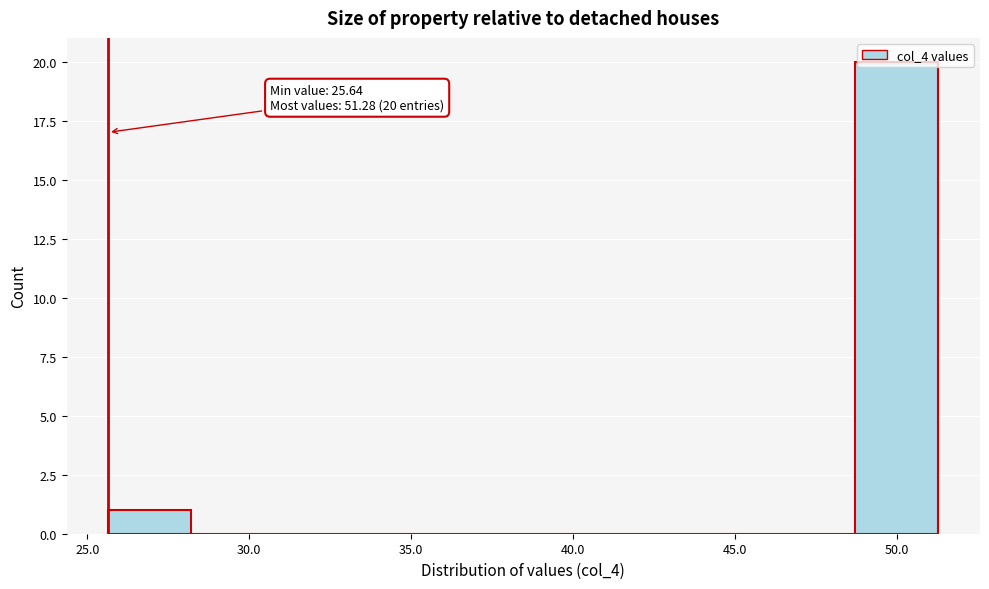

Over which range of the x-axis is the bar tallest?

48.5 to 51.5